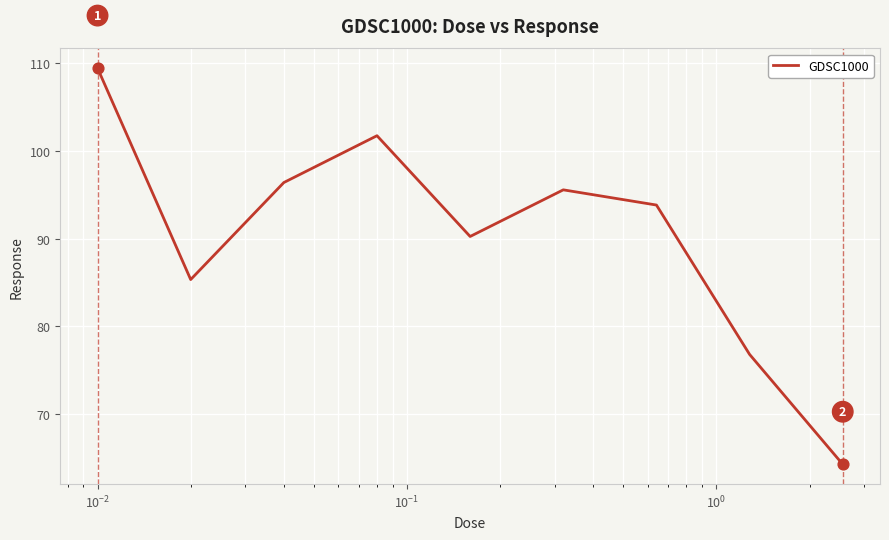

What is the greatest value displayed?

109.5